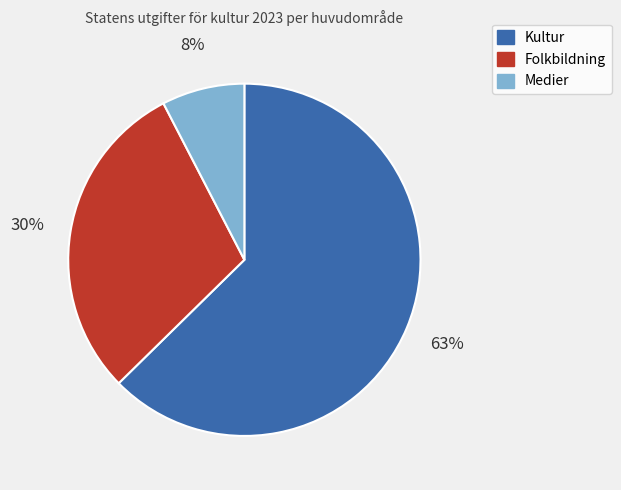

What is the smallest slice in the pie chart?

Medier